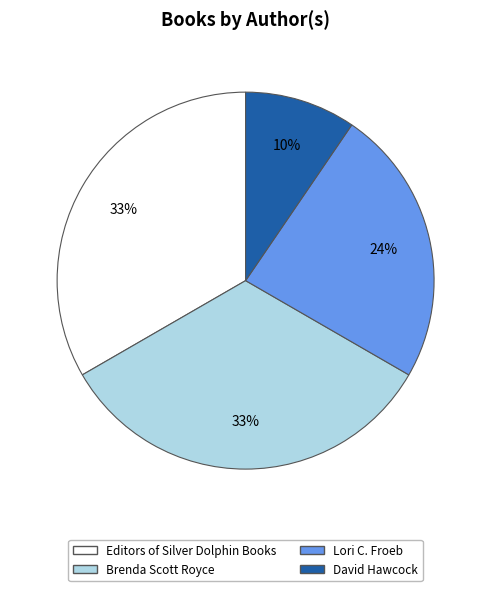

To the nearest percent, what portion does Lori C. Froeb represent?

24%